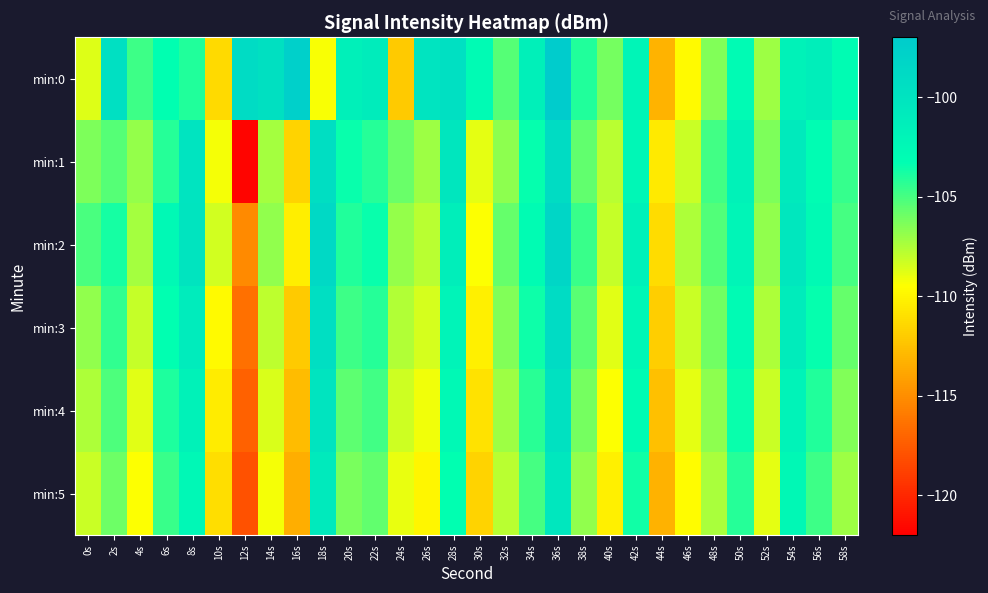

List the series in order of their peak value, highest first.

min:0, min:2, min:3, min:1, min:4, min:5